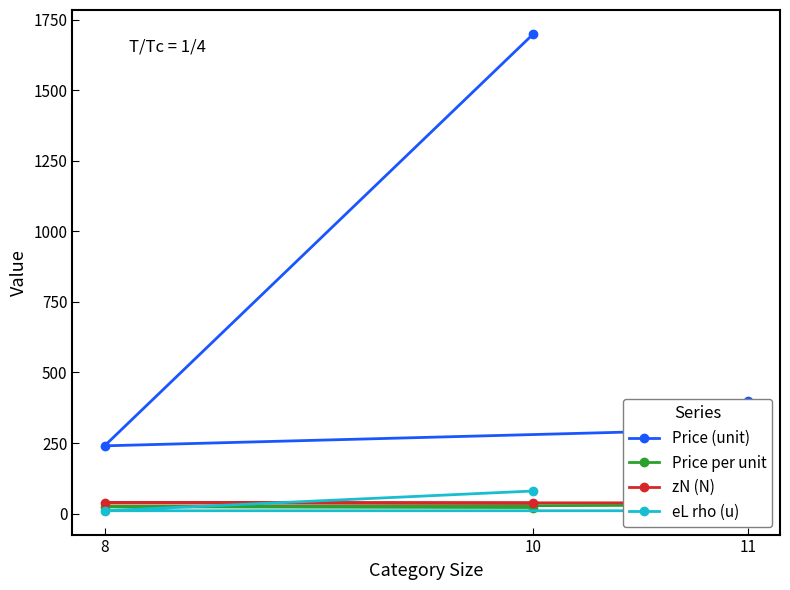

True or false: Price (unit) and eL rho (u) cross at least once.

False